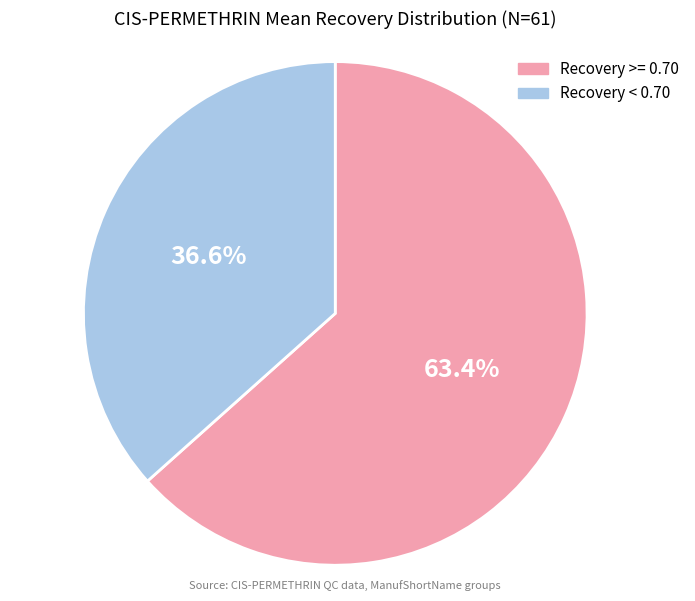

Which slice is the smallest?

Recovery < 0.70